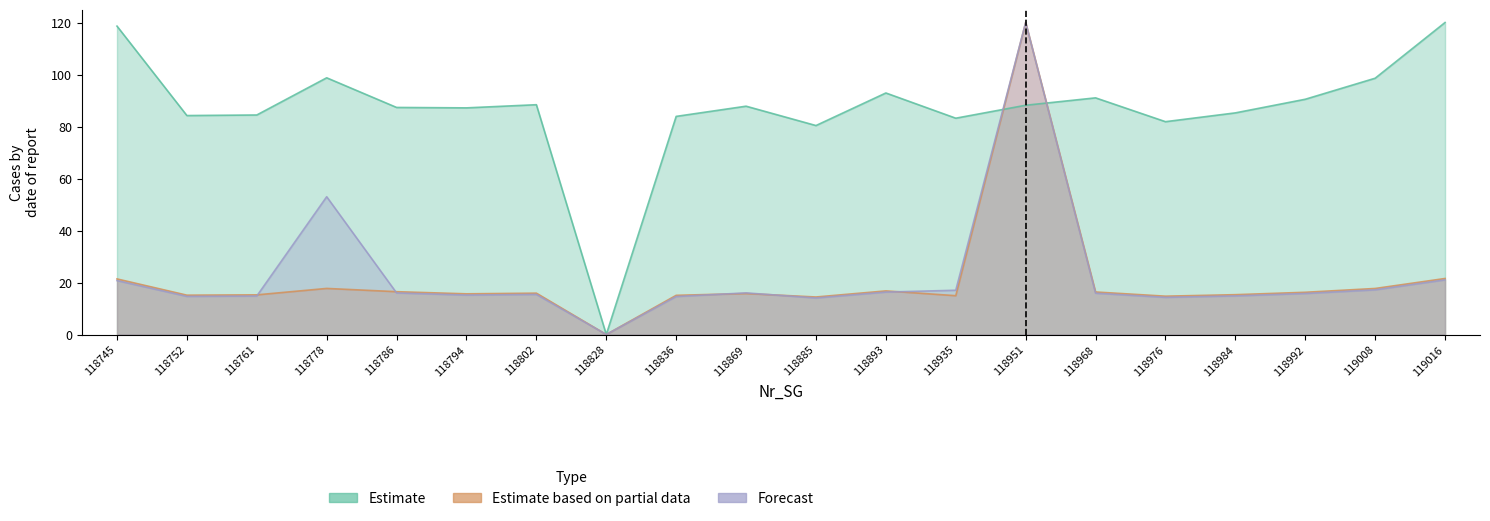

Where do Forecast and Estimate based on partial data first cross each other?

118761 and 118778